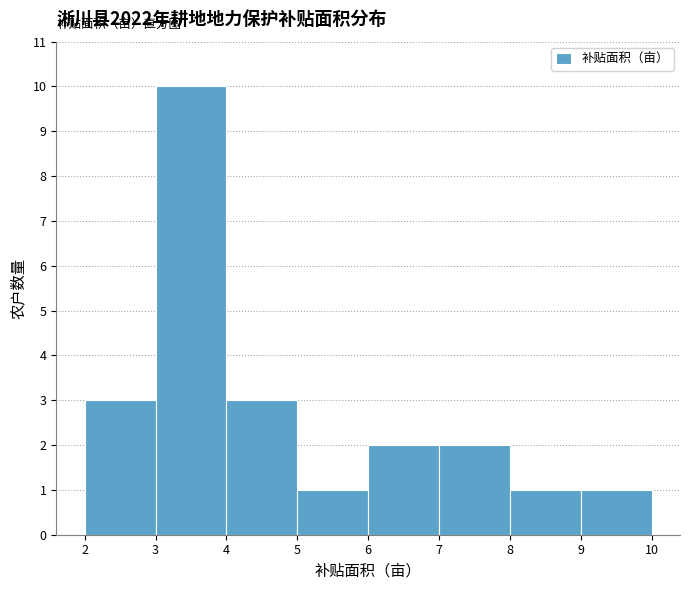

What is the height of the bar covering 6 to 7 on the x-axis? The values are not printed on the chart, so give them approximately, as read against the axis.

2